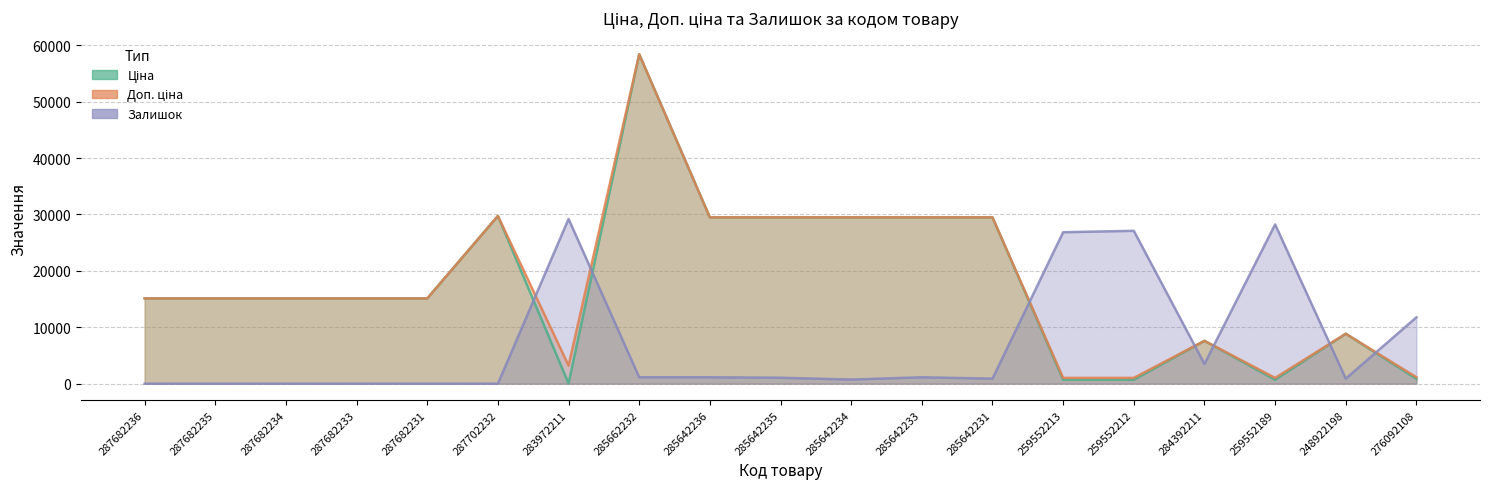

Rank the series at 259552189 from lowest to highest value.

Ціна, Доп. ціна, Залишок